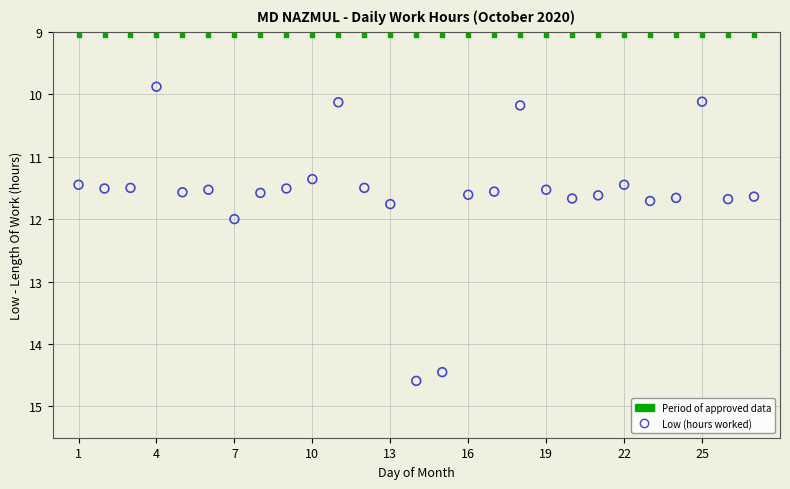

What are all the series names shown in the legend?

Period of approved data, Low (hours worked)